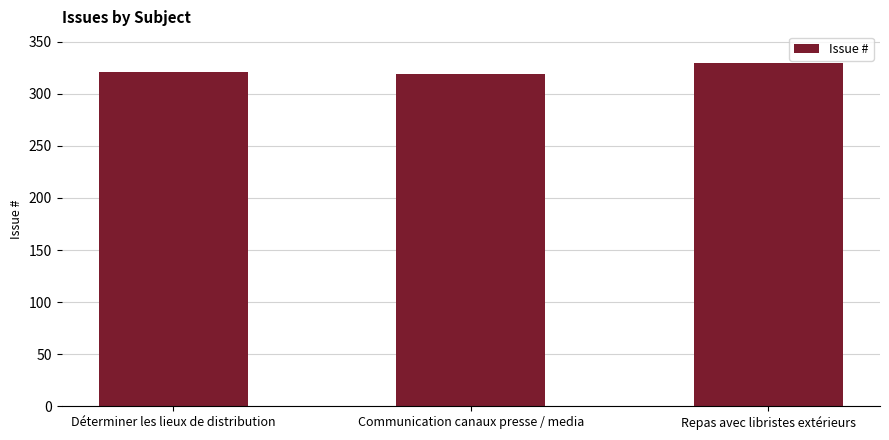

At which category does the chart reach its peak across all series?

Repas avec libristes extérieurs